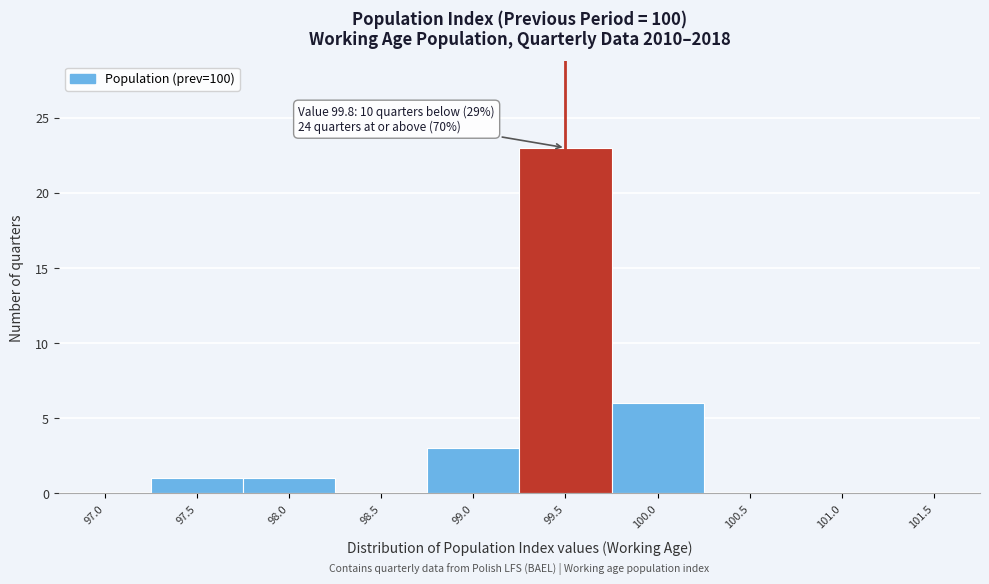

Reading left to right, transcribe all the data shown in this chart.

97.0=0	97.5=1	98.0=1	98.5=0	99.0=3	99.5=23	100.0=6	100.5=0	101.0=0	101.5=0